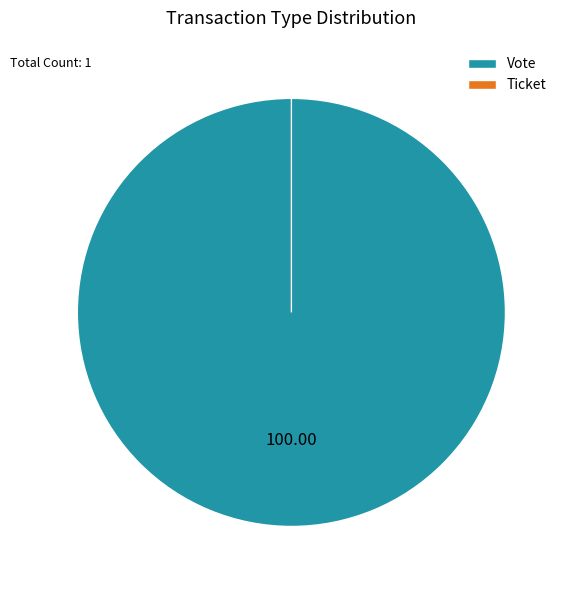

How much of the chart is everything except Ticket?

100.0%